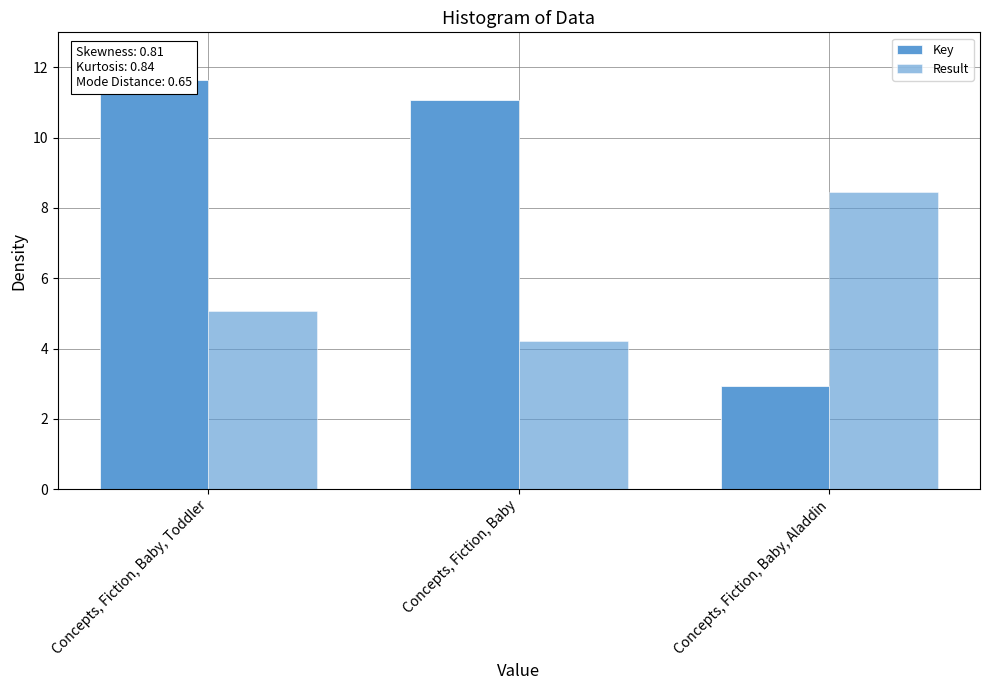

How many bars are there in total?

6